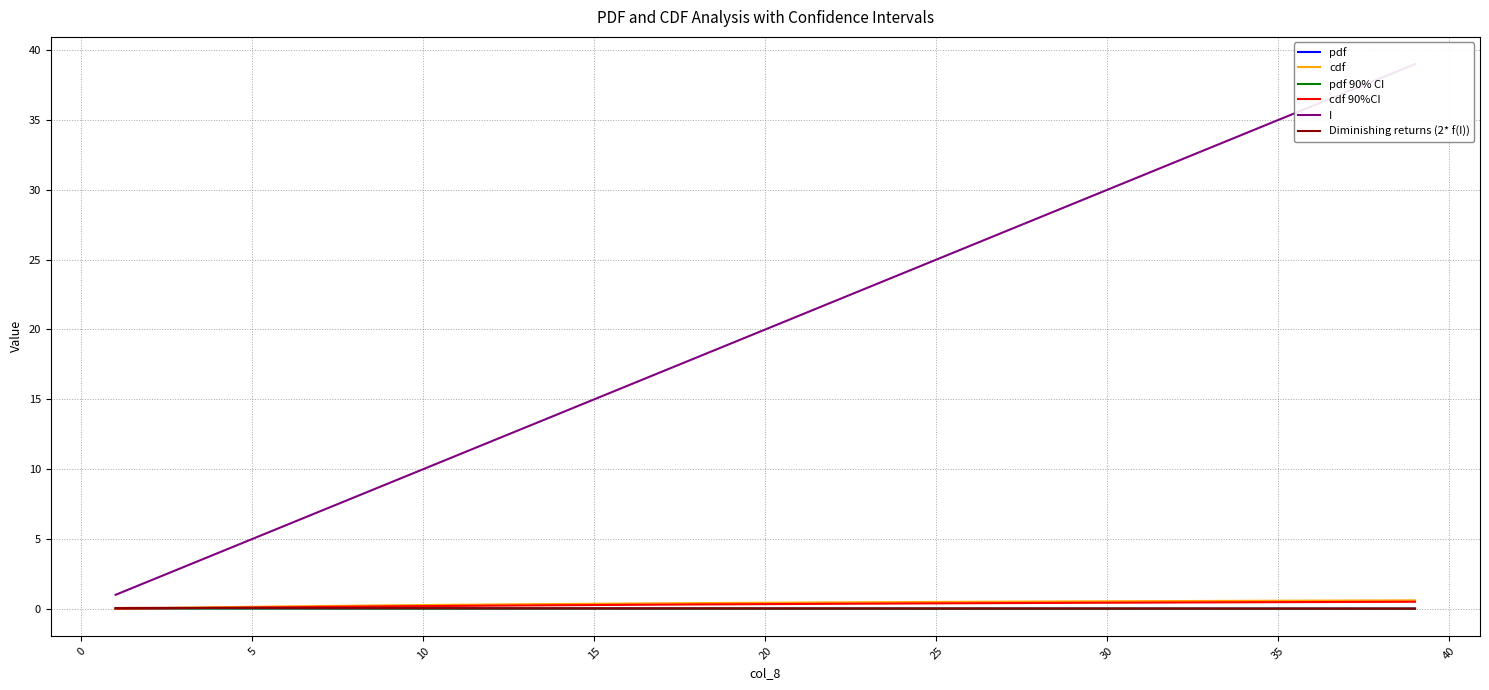

The cdf 90%CI series shows 0.4 at 30. True or false?

True